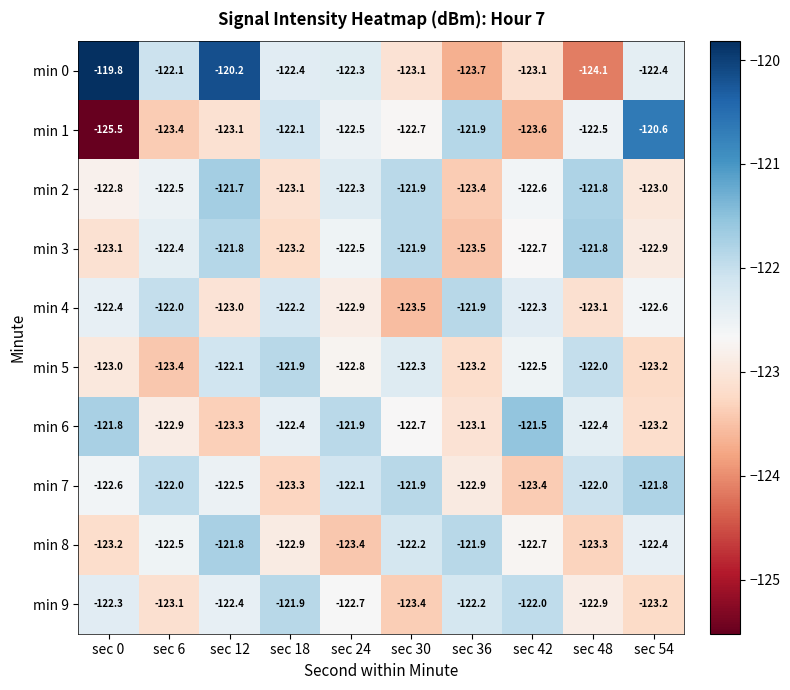

What is the maximum value shown in the chart?

-119.8